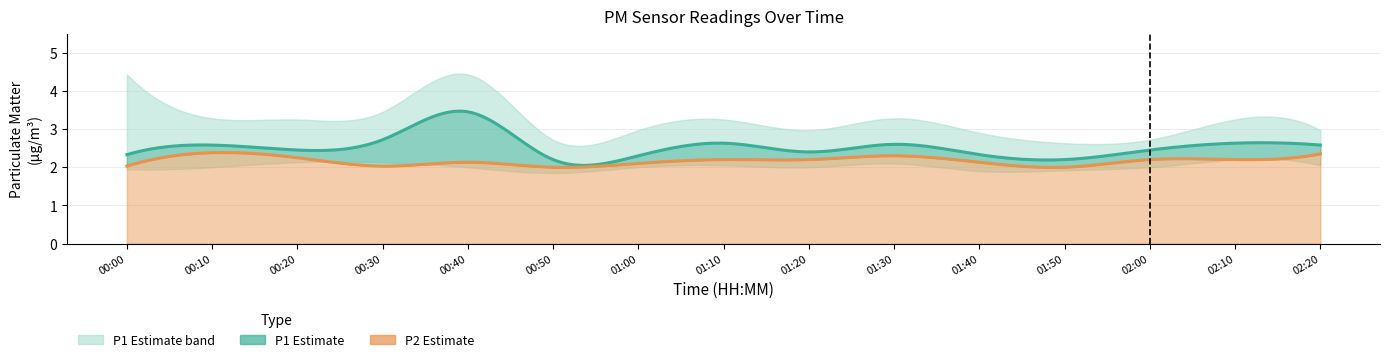

Count the number of categories in the chart.

15